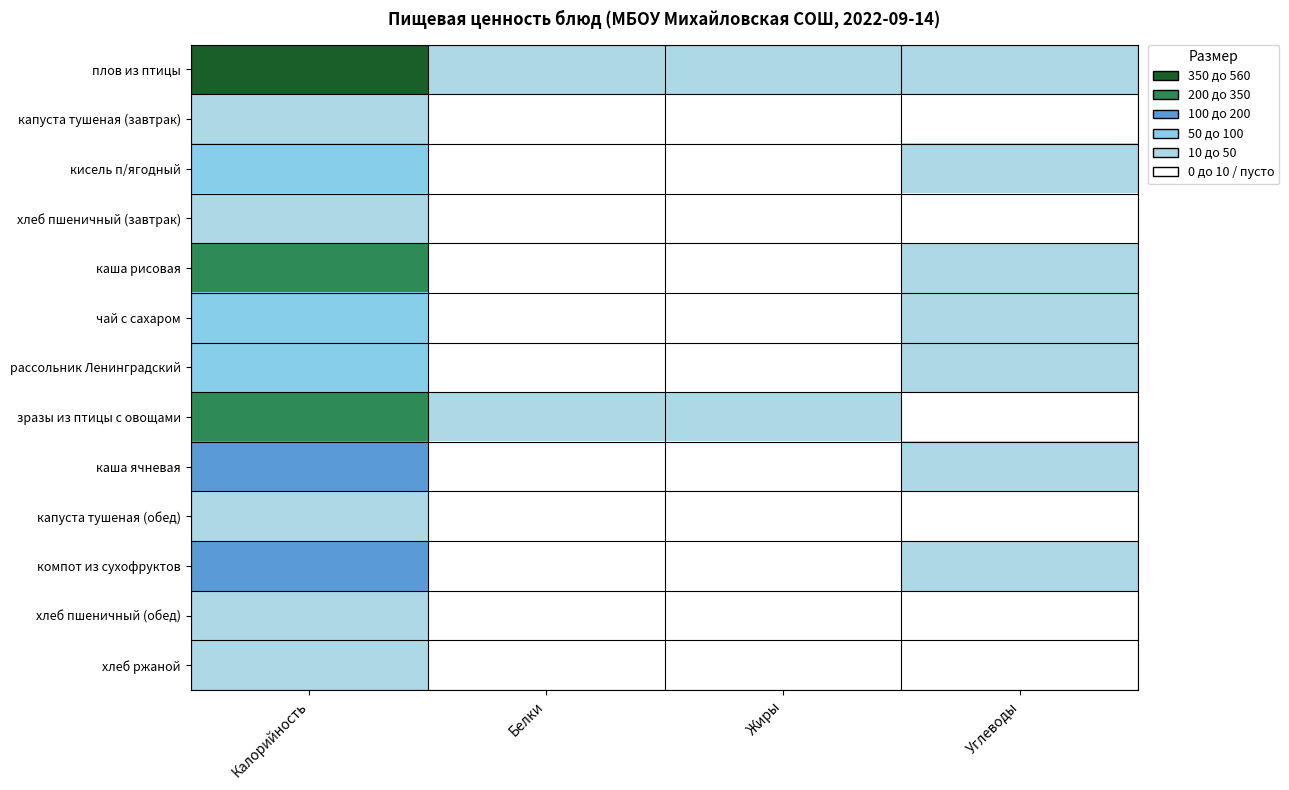

Which series has the widest spread of values?

плов из птицы